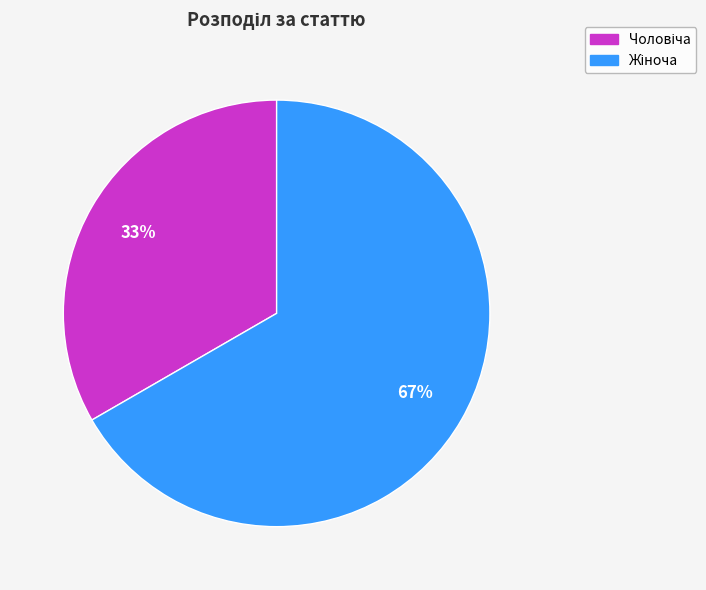

To the nearest percent, what is the average slice percentage?

50%